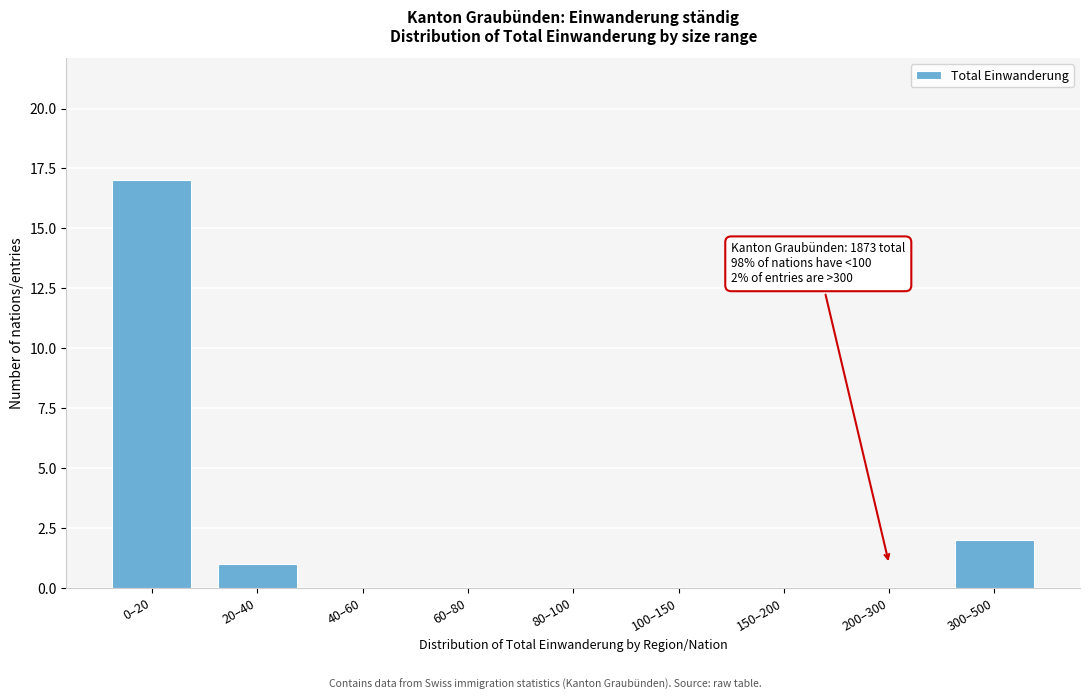

Reading left to right, list all the values displayed in this chart.

0–20=17	20–40=1	40–60=0	60–80=0	80–100=0	100–150=0	150–200=0	200–300=0	300–500=2